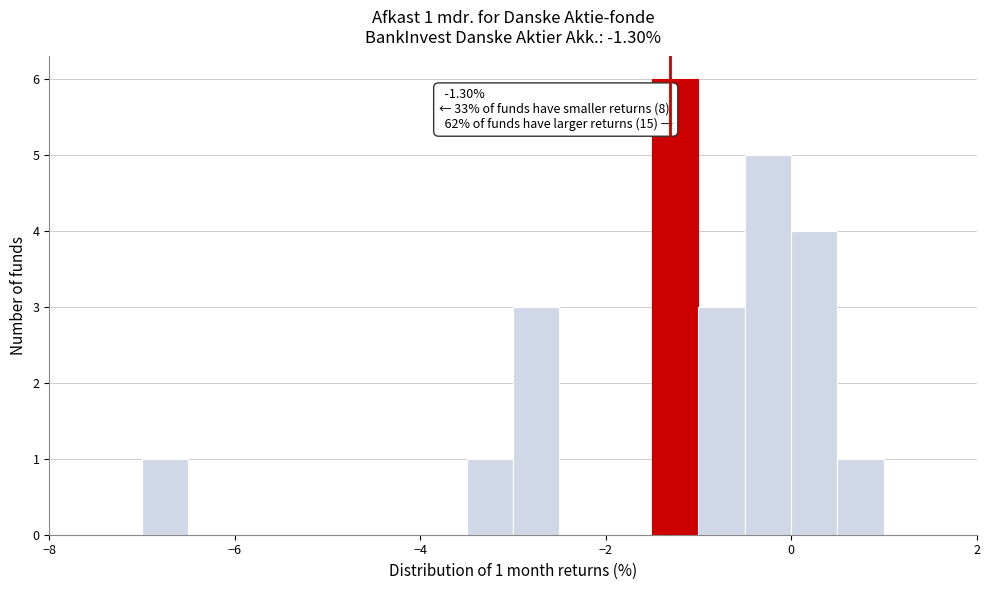

Around what value on the x-axis is the tallest bar? Give the approximate position of its centre, as read against the axis.

-1.2